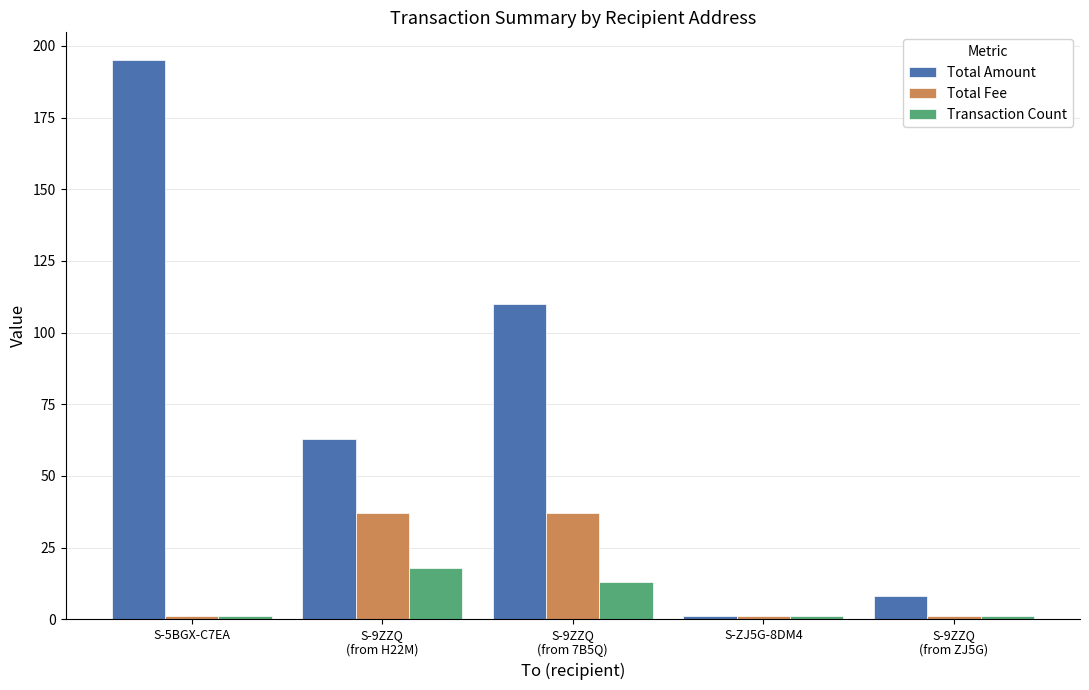

What is the label of the 3rd bar from the right?

S-9ZZQ
(from 7B5Q)